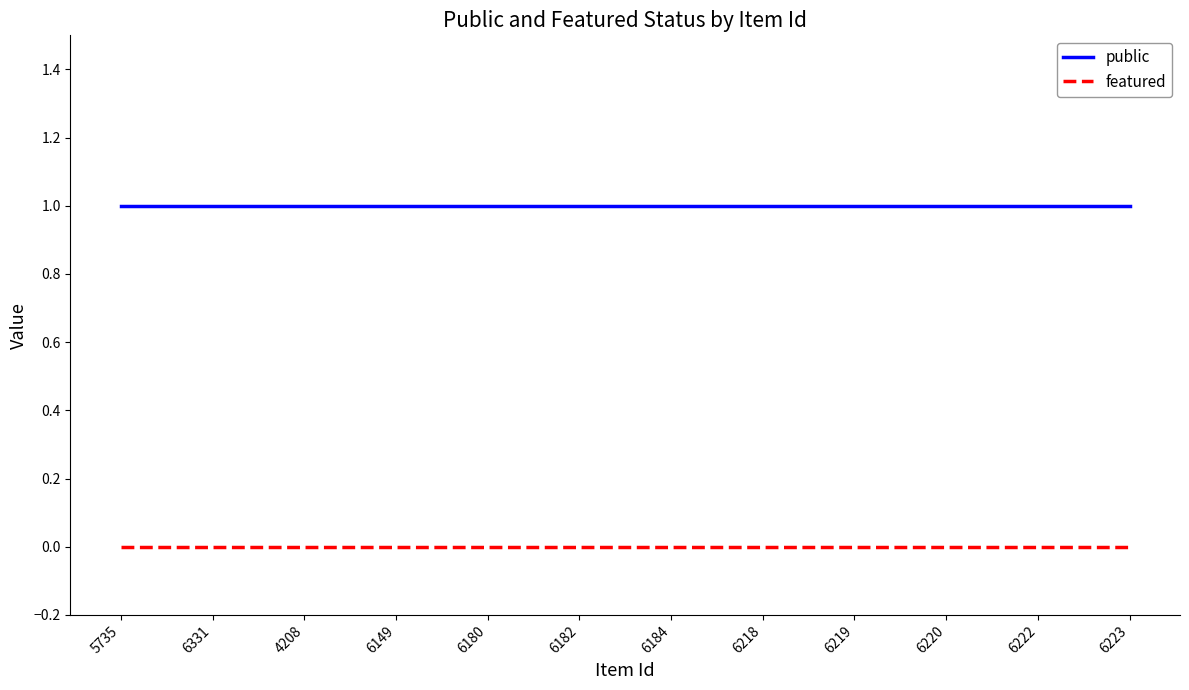

How many categories are shown in the chart?

12